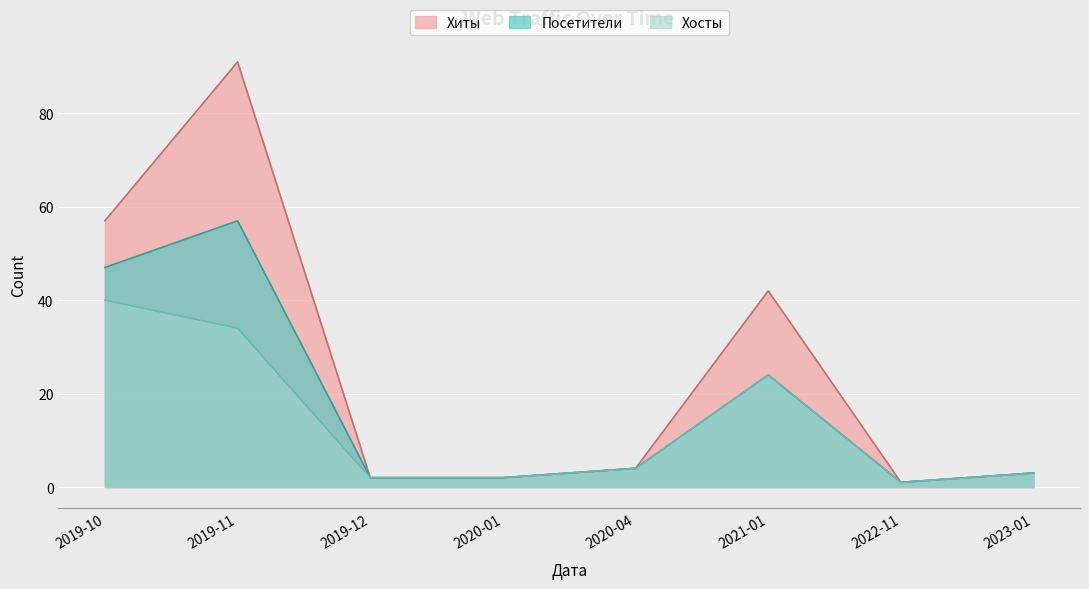

Rank the categories by Хосты value from lowest to highest.

2022-11, 2019-12, 2020-01, 2023-01, 2020-04, 2021-01, 2019-11, 2019-10